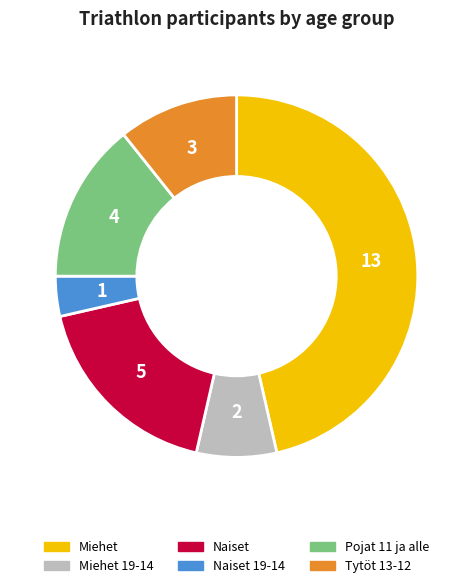

What is the smallest slice in the pie chart?

Naiset 19-14